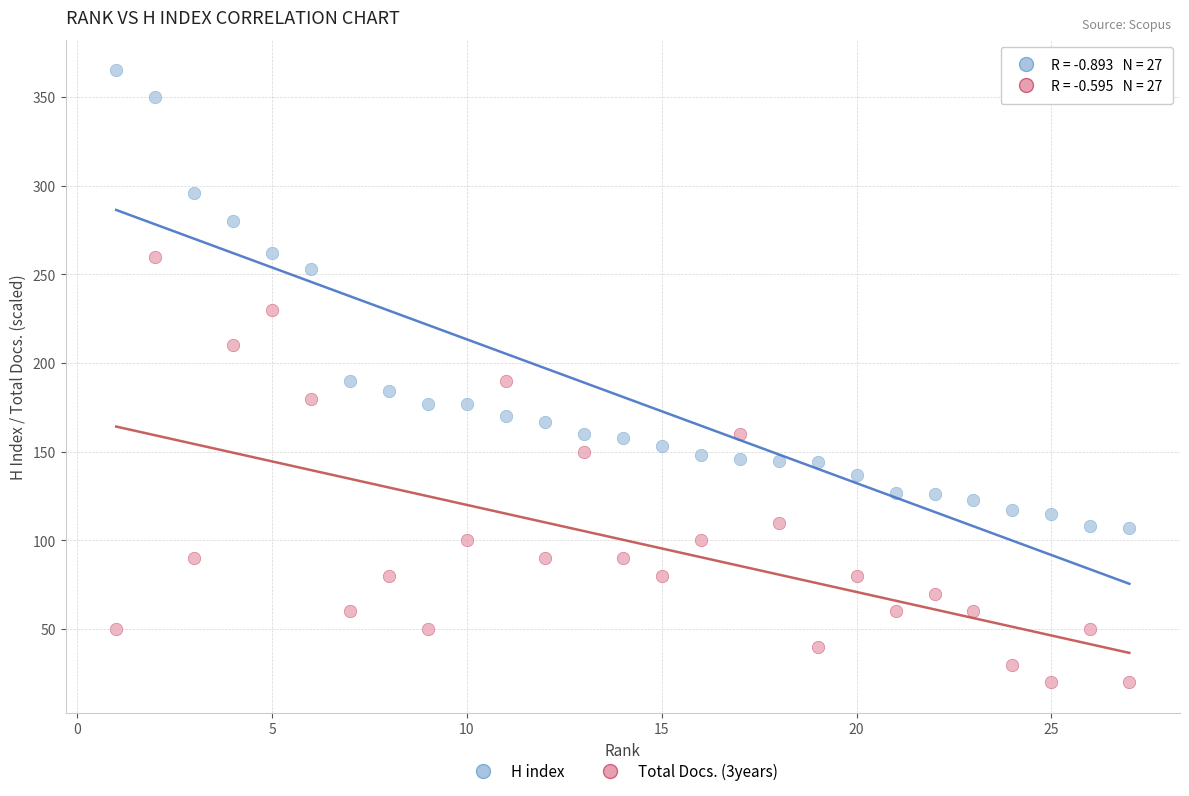

Which series has the widest spread of Y values?

H index